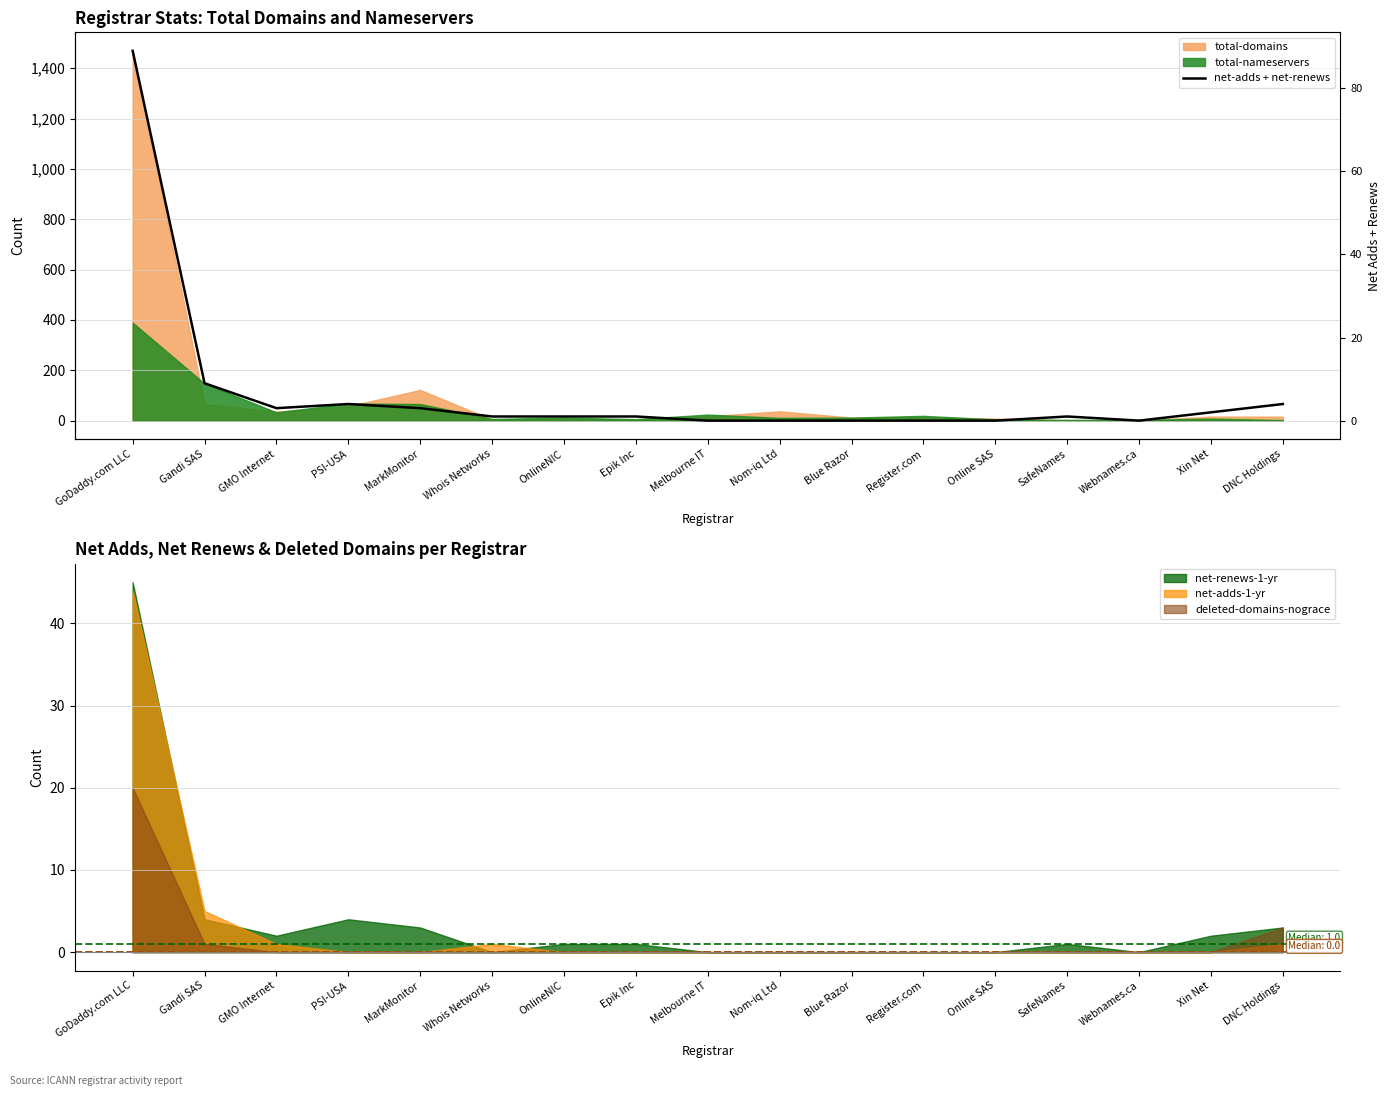

What is the label of the 16th point from the right?

Gandi SAS